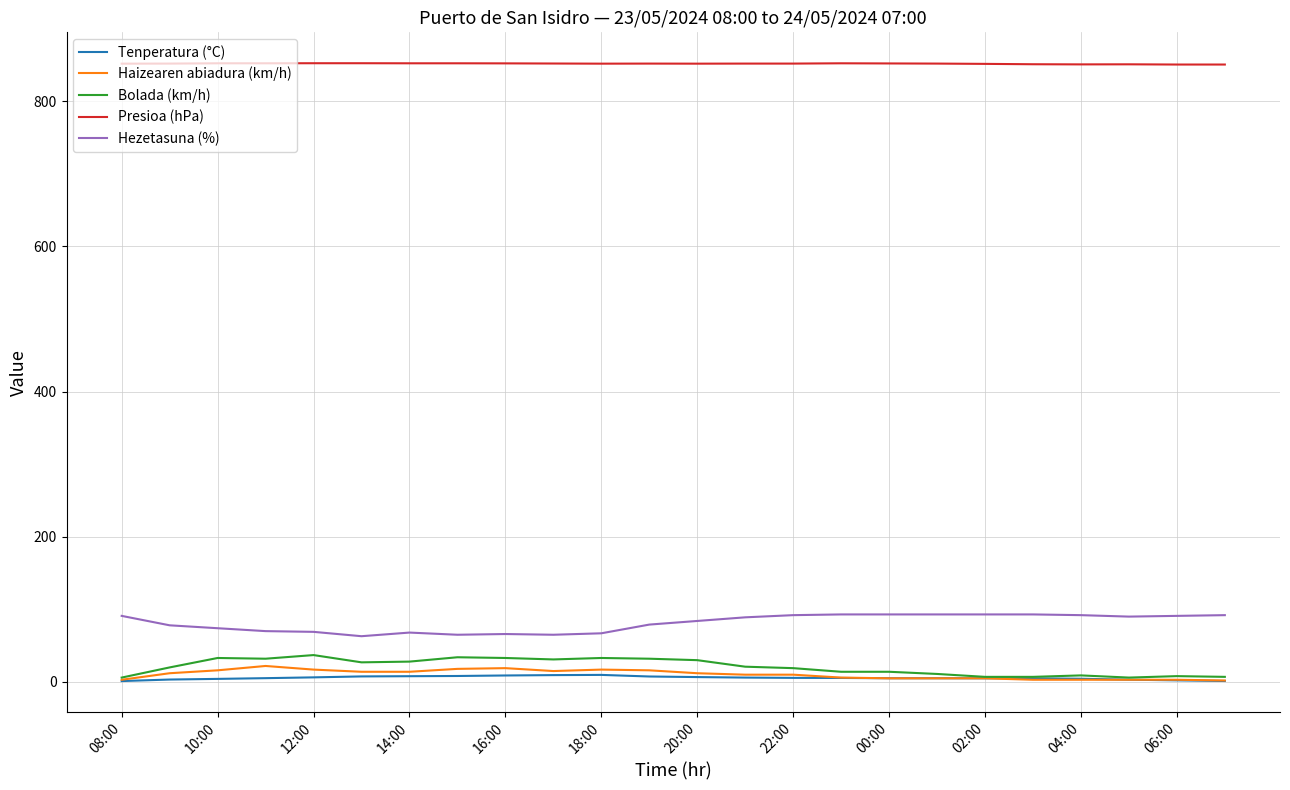

What is the maximum value shown in the chart?

852.3